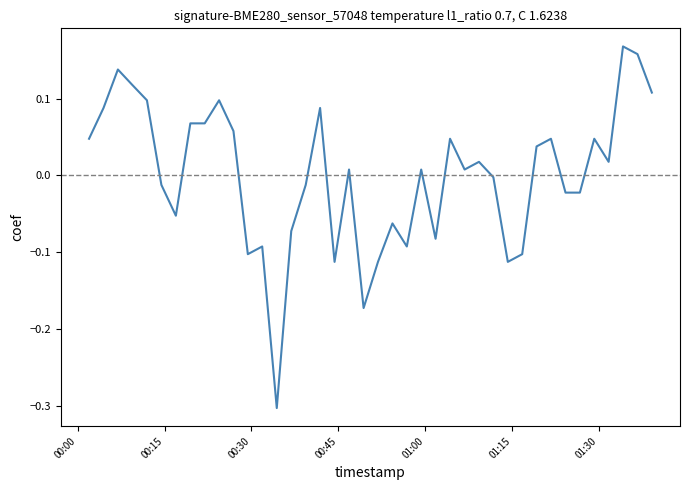

What is the smallest value displayed?

-0.3